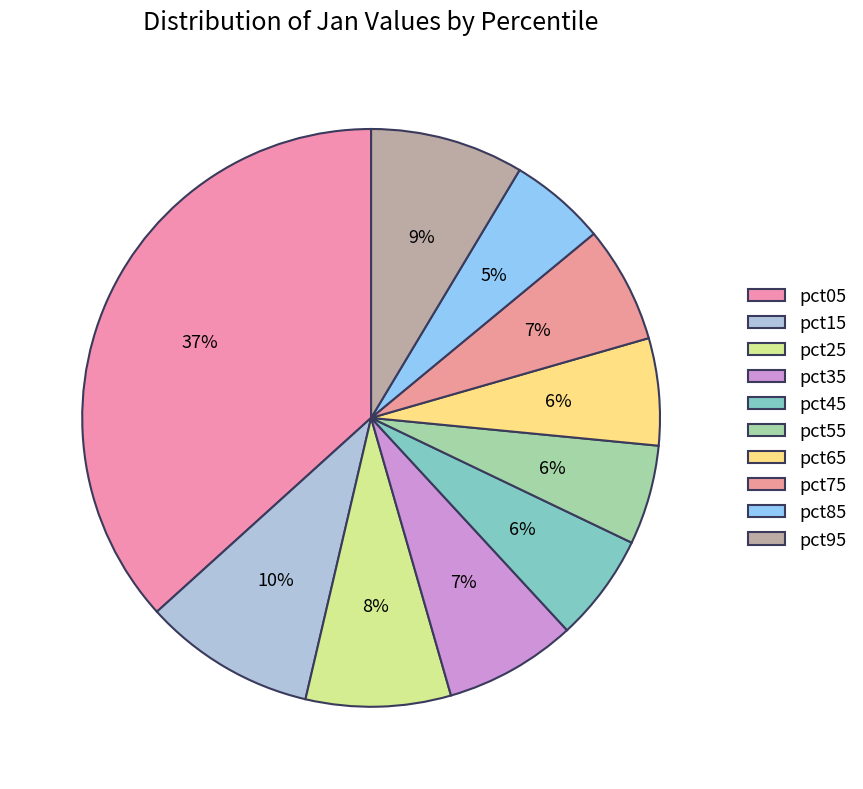

Rank the categories by value from highest to lowest.

pct05, pct15, pct95, pct25, pct35, pct75, pct45, pct65, pct55, pct85